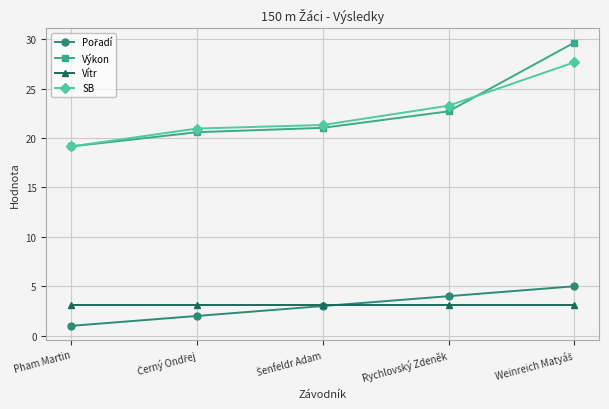

The Vítr series shows 3.1 at Rychlovský Zdeněk. True or false?

True